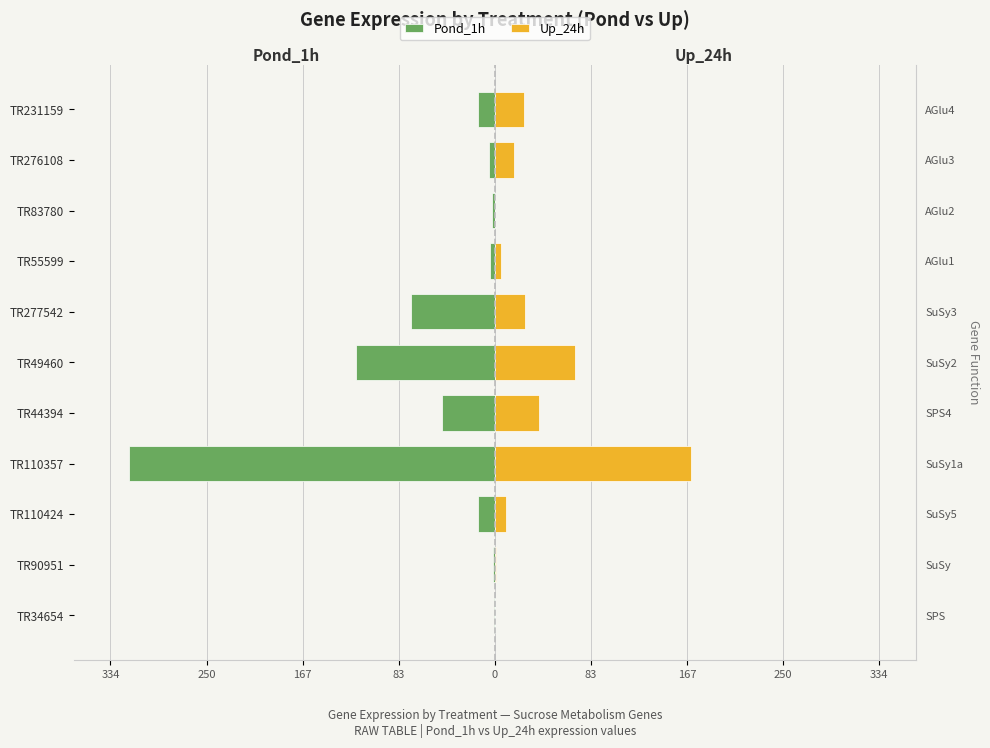

Between TR44394 and TR83780, which is larger?

TR83780